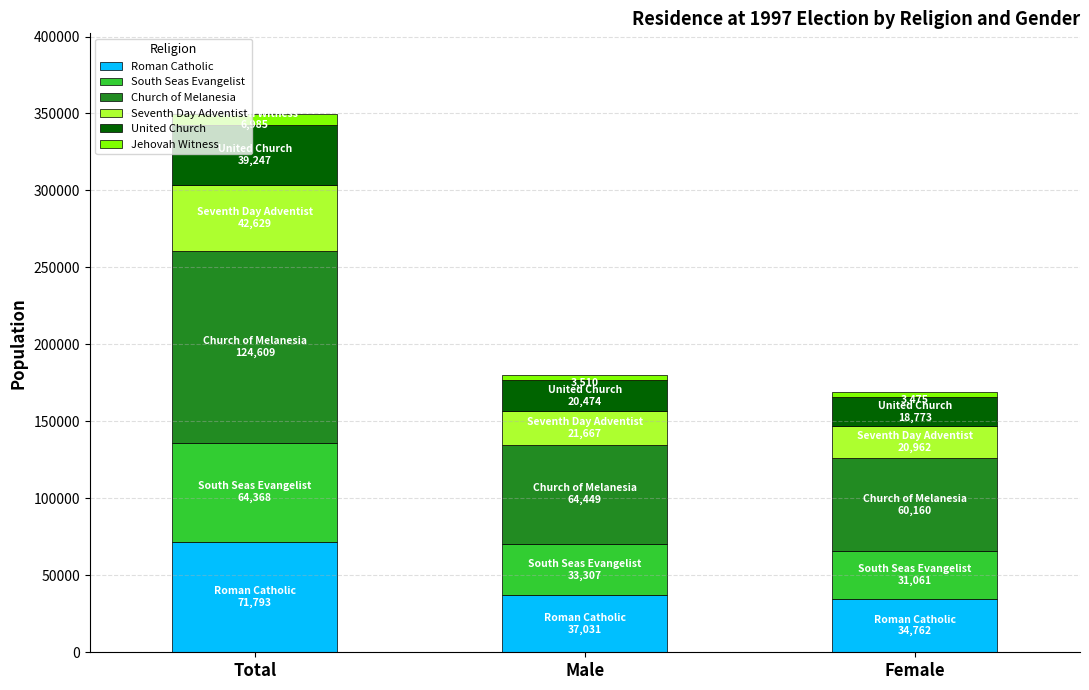

How many categories are shown in the chart?

3